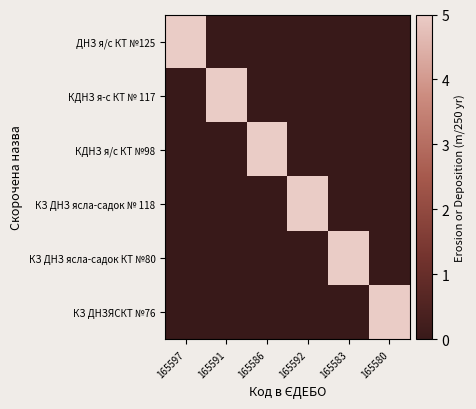

Which series changed the most between 165586 and 165583?

КДНЗ я/с КТ №98